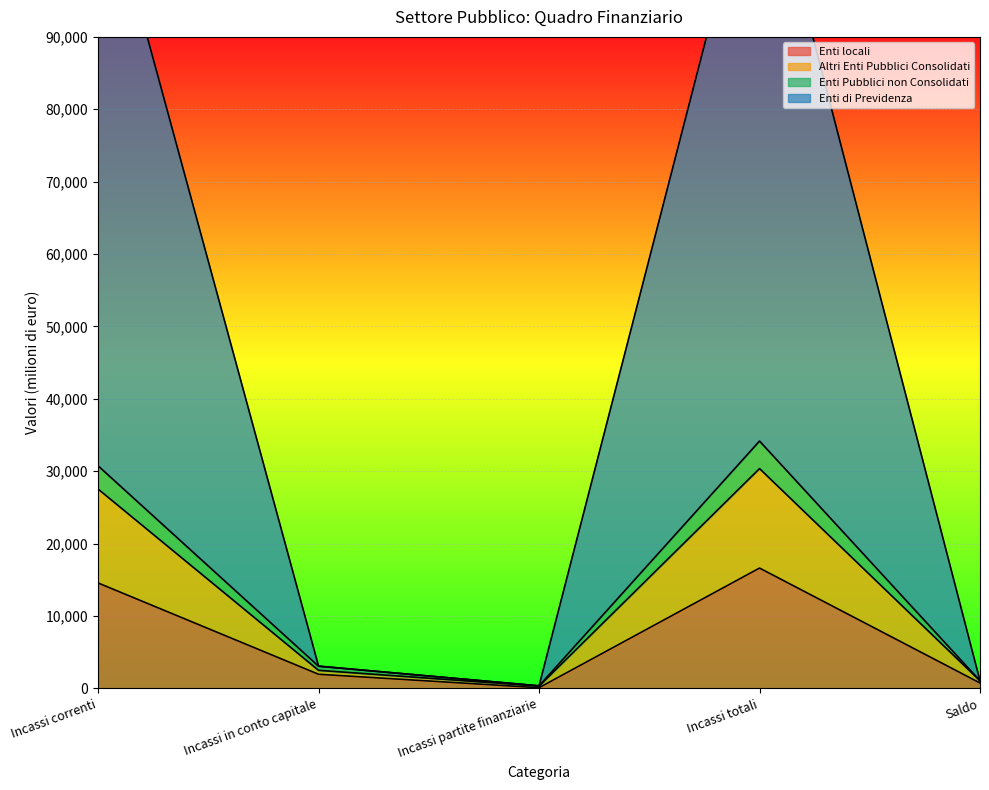

Which category has the lowest value across all series?

Incassi partite finanziarie